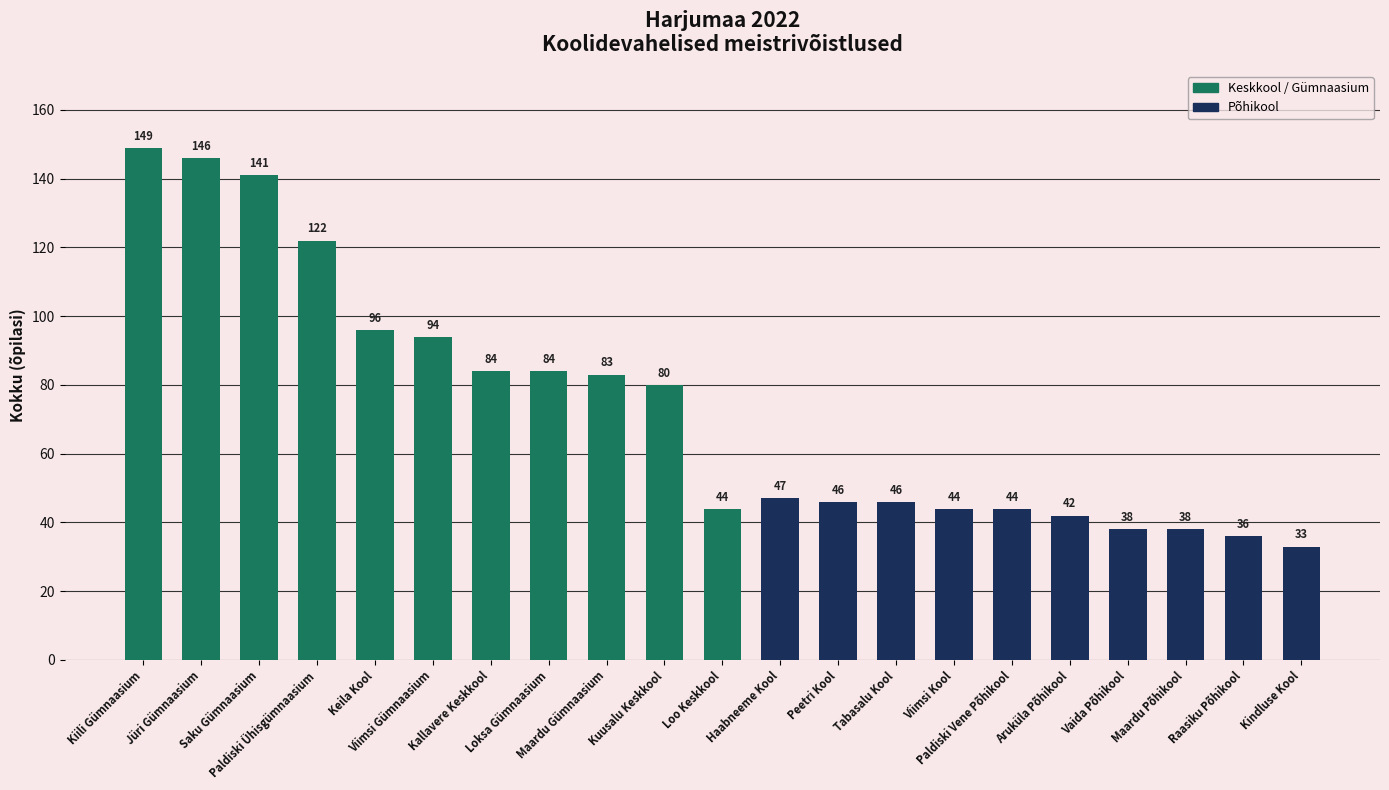

What is the smallest value displayed?

33